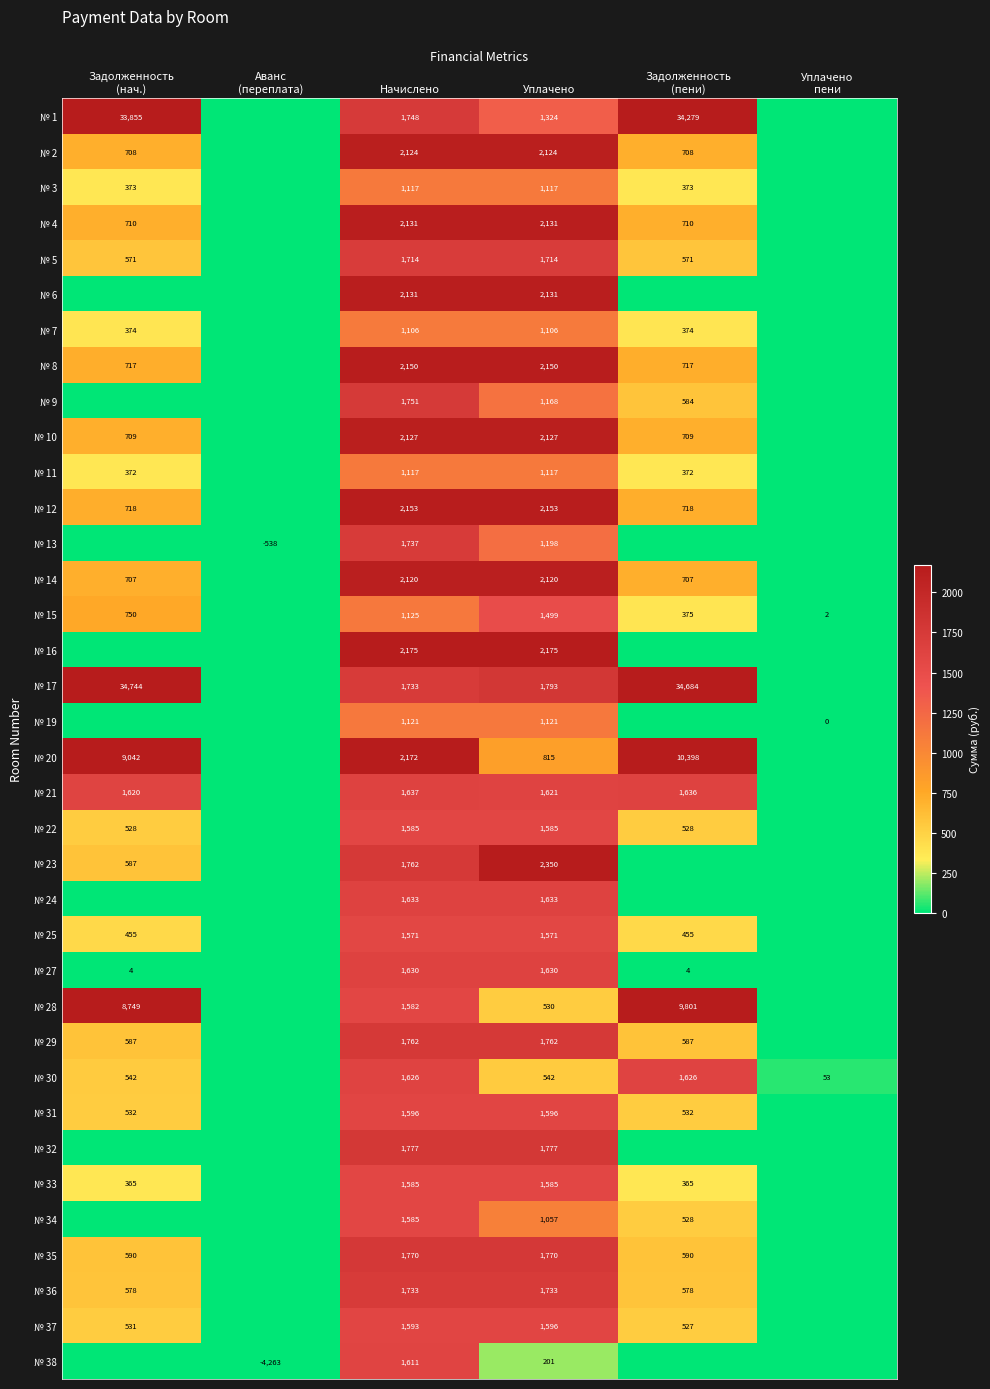

What is the greatest value displayed?

34744.3